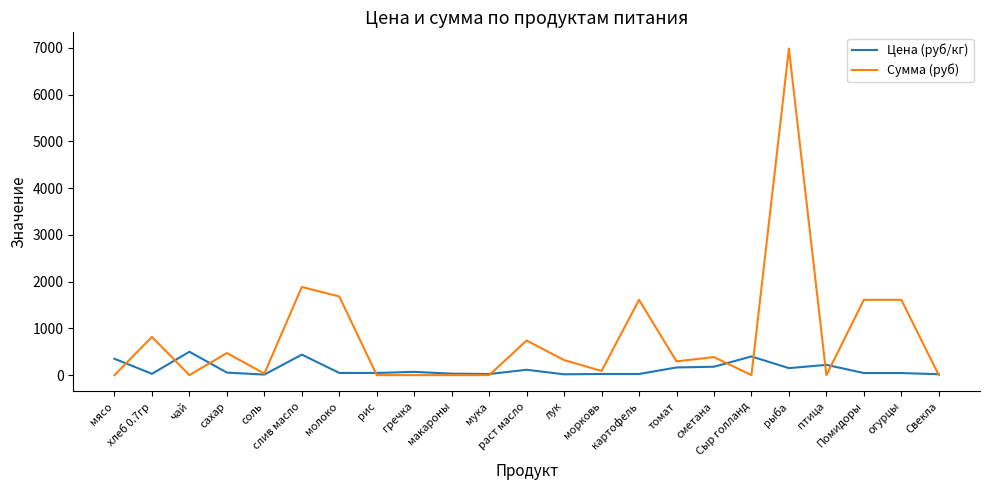

The value of Цена (руб/кг) at рис is 47.0. True or false?

True